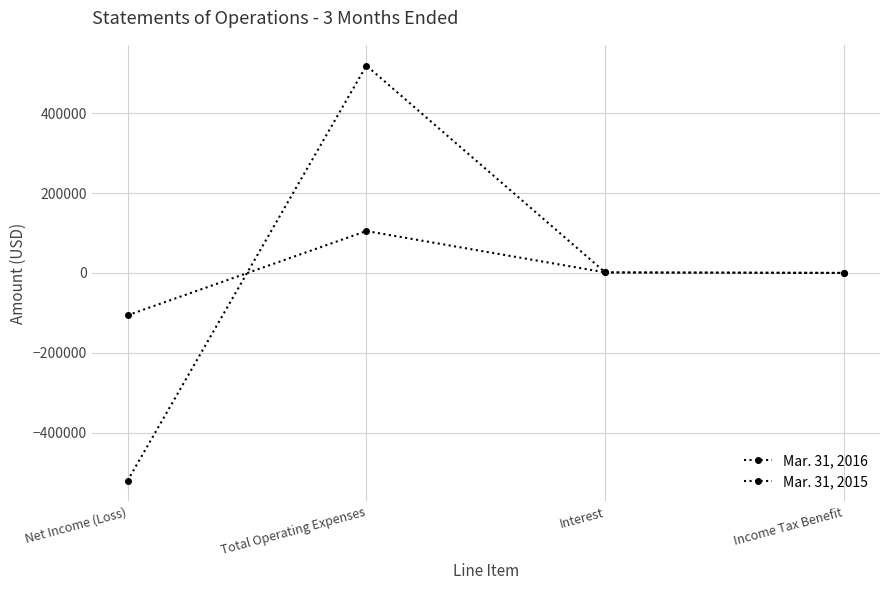

What is the smallest value displayed?

-520897